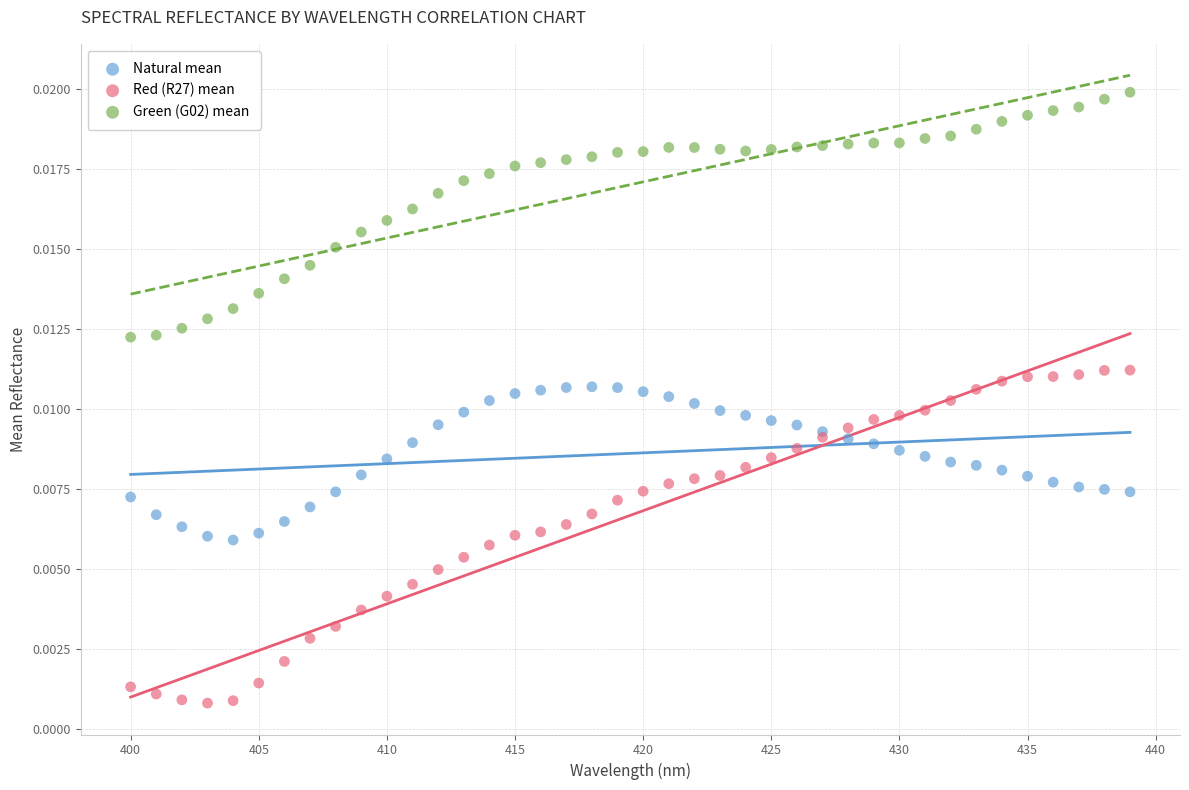

Which series contains the highest Y value?

Green (G02) mean